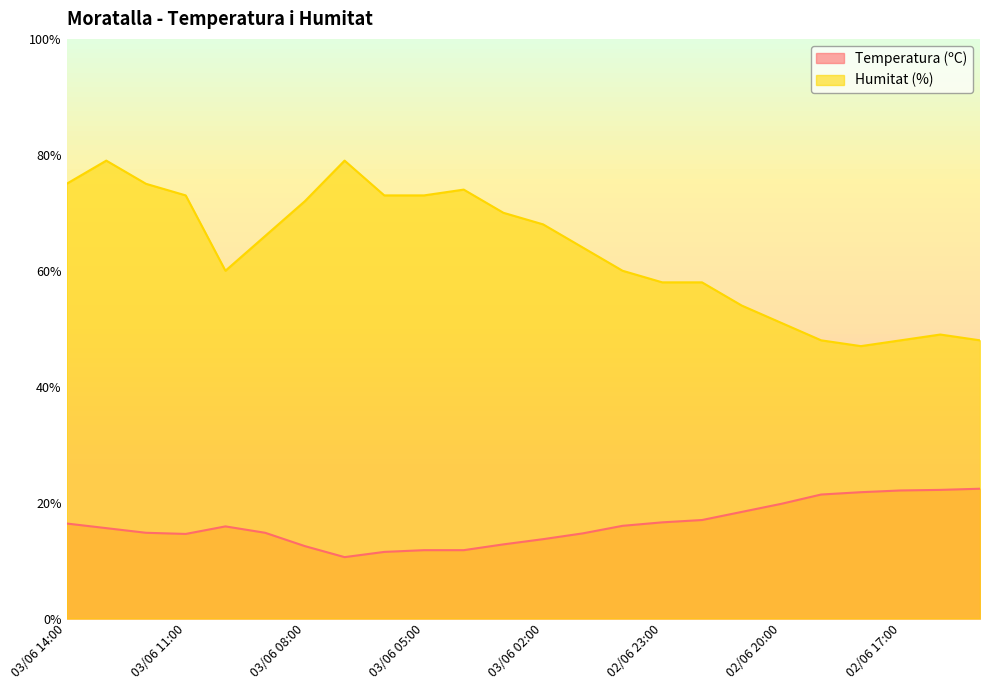

What is the sum of all Temperatura (ºC) values?

389.2